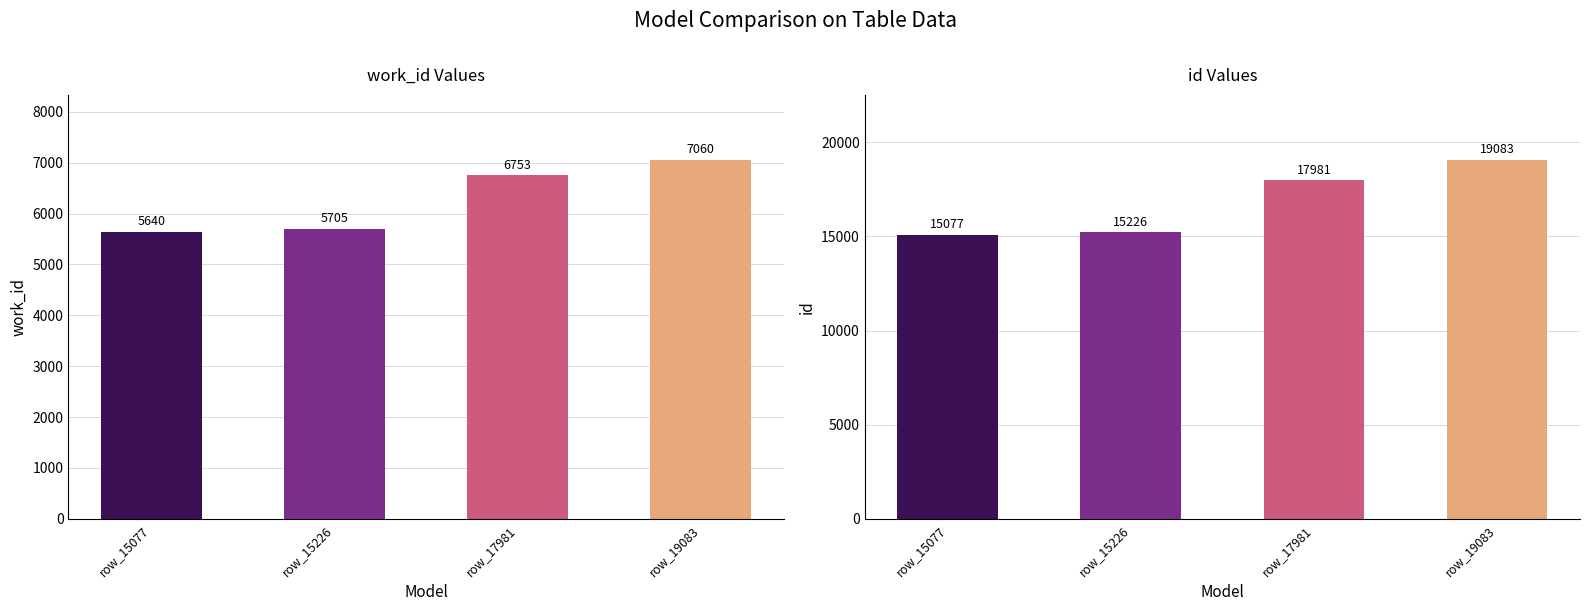

The work_id series shows 5640 at row_15077. True or false?

True